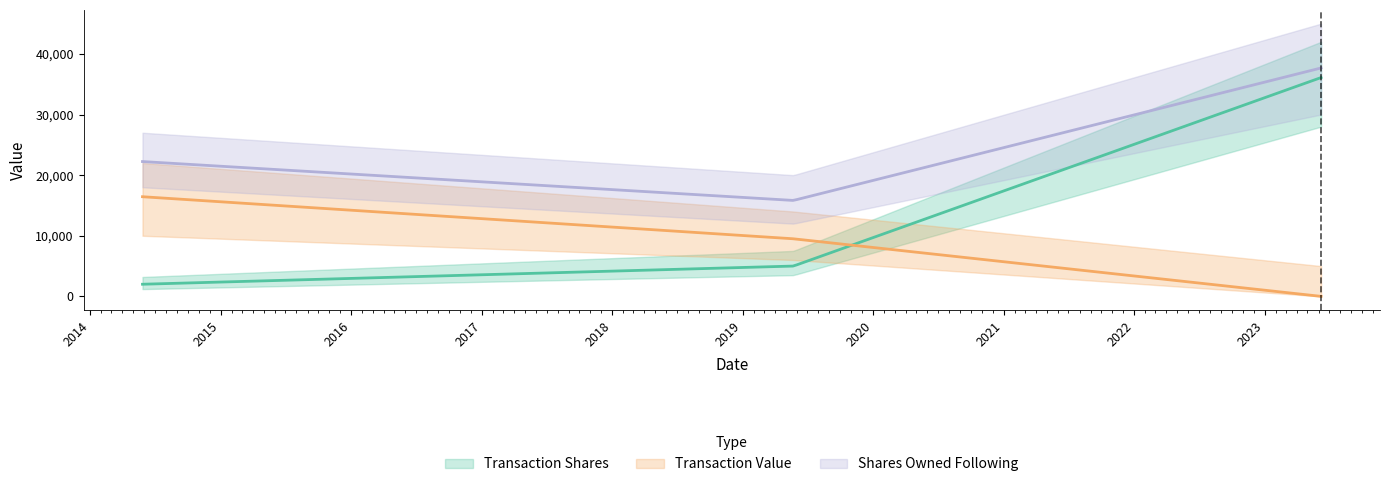

True or false: transactionShares has a value of 3037 at 2019-05-23.

False